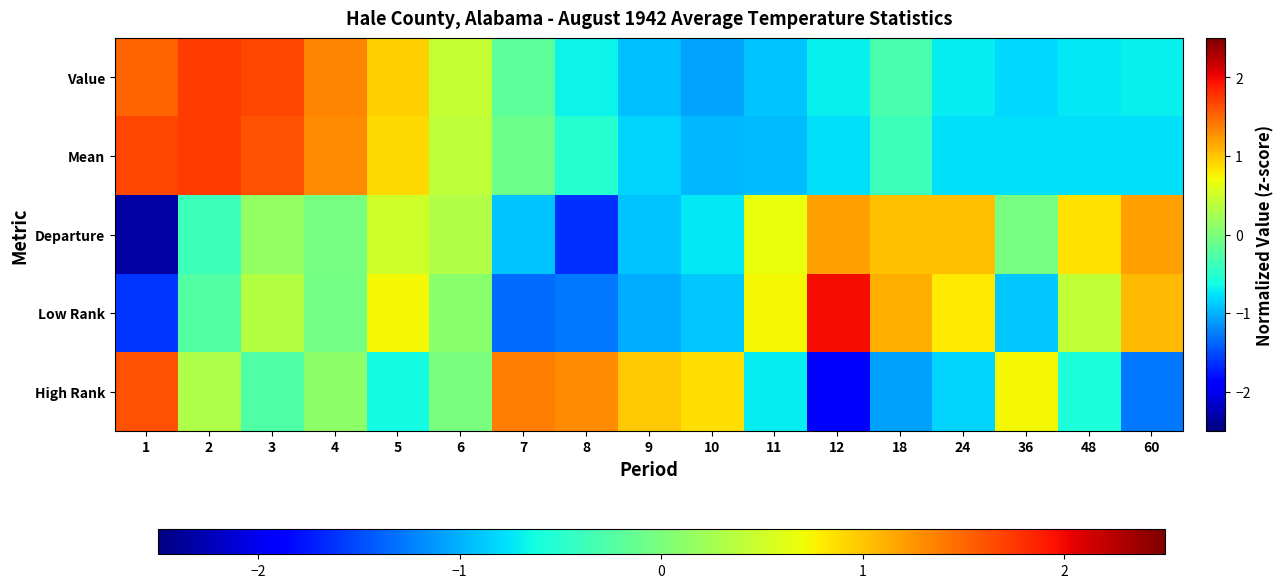

Which has a higher value, 60 or 3?

3